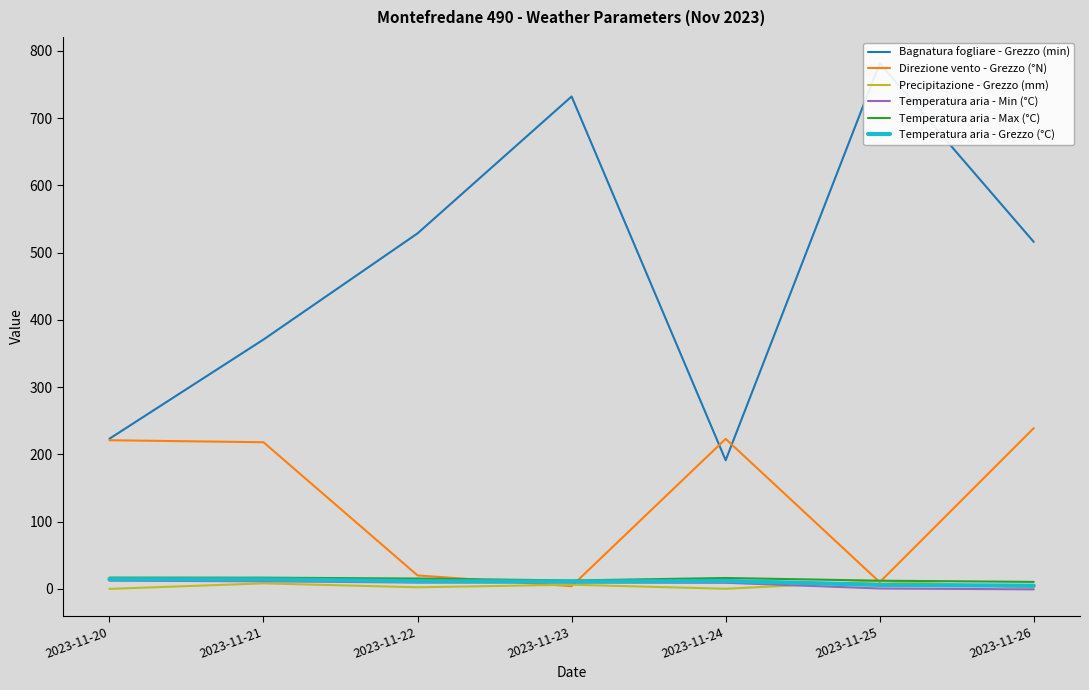

The value of Temperatura aria - Grezzo (°C) at 2023-11-24 is 8.1. True or false?

False